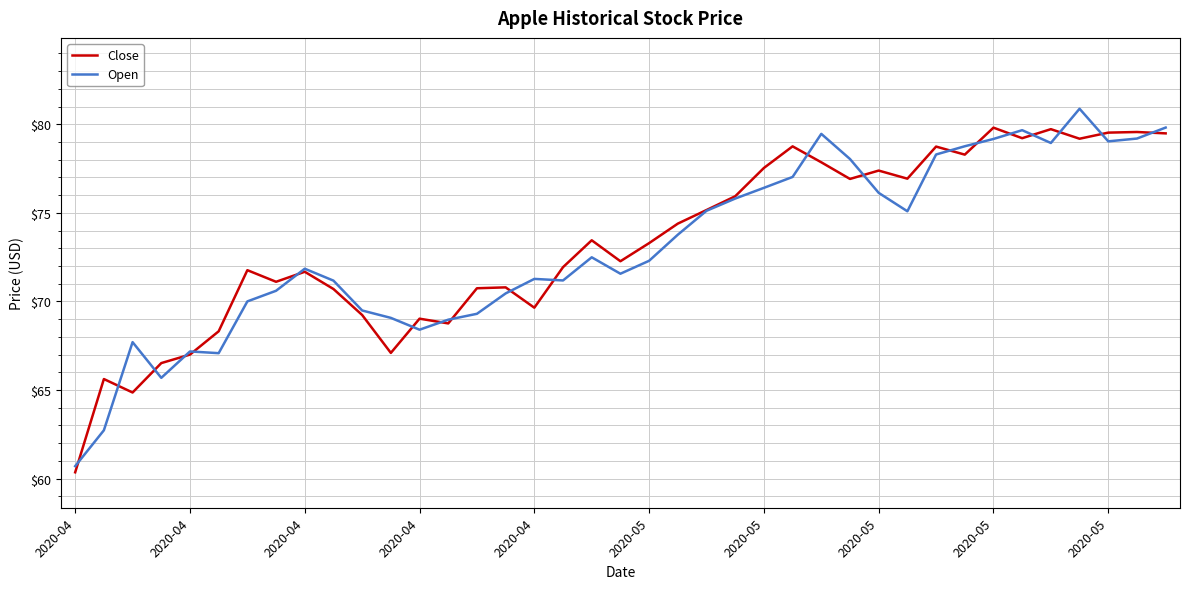

How many lines are shown in the chart?

2